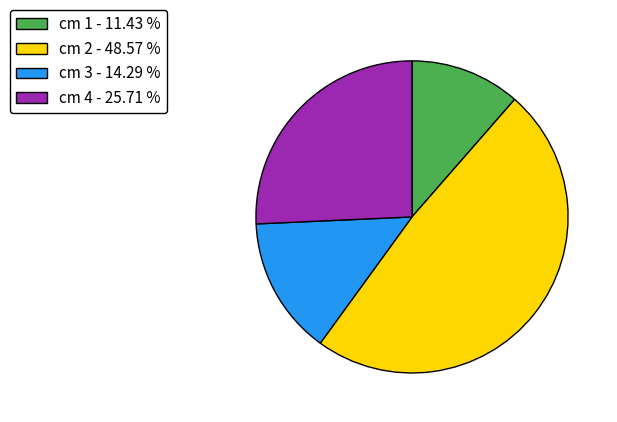

Which category has the biggest portion of the pie?

cm 2 - 48.57 %